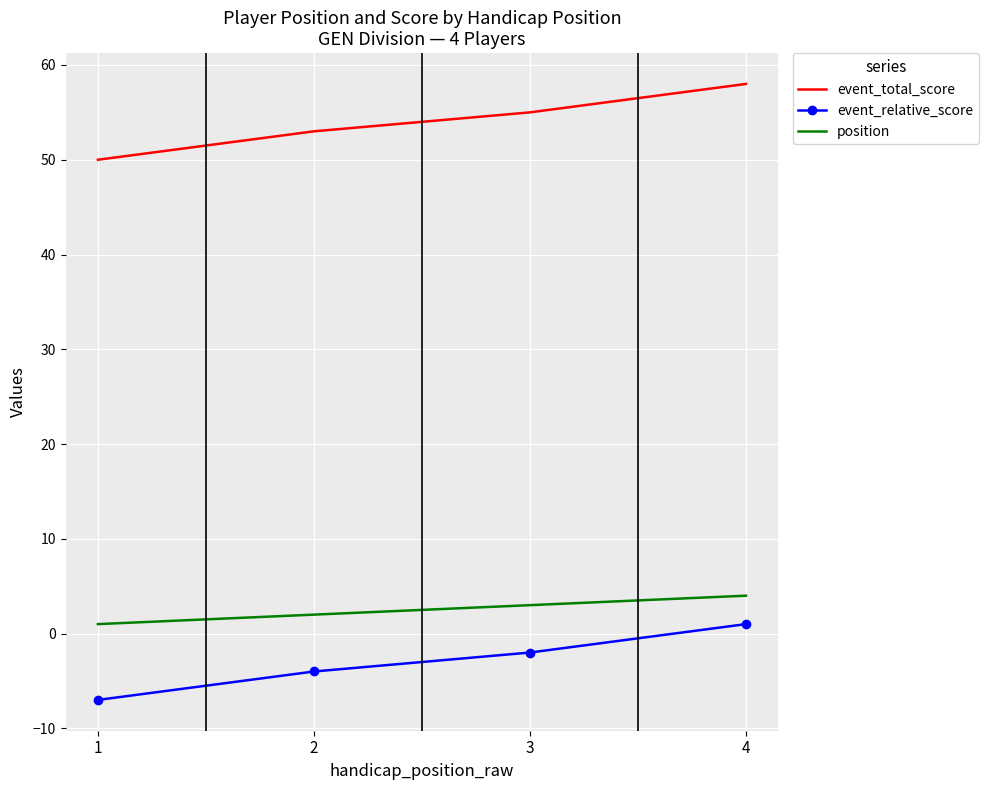

Is it true that event_total_score equals 55 at 3?

True